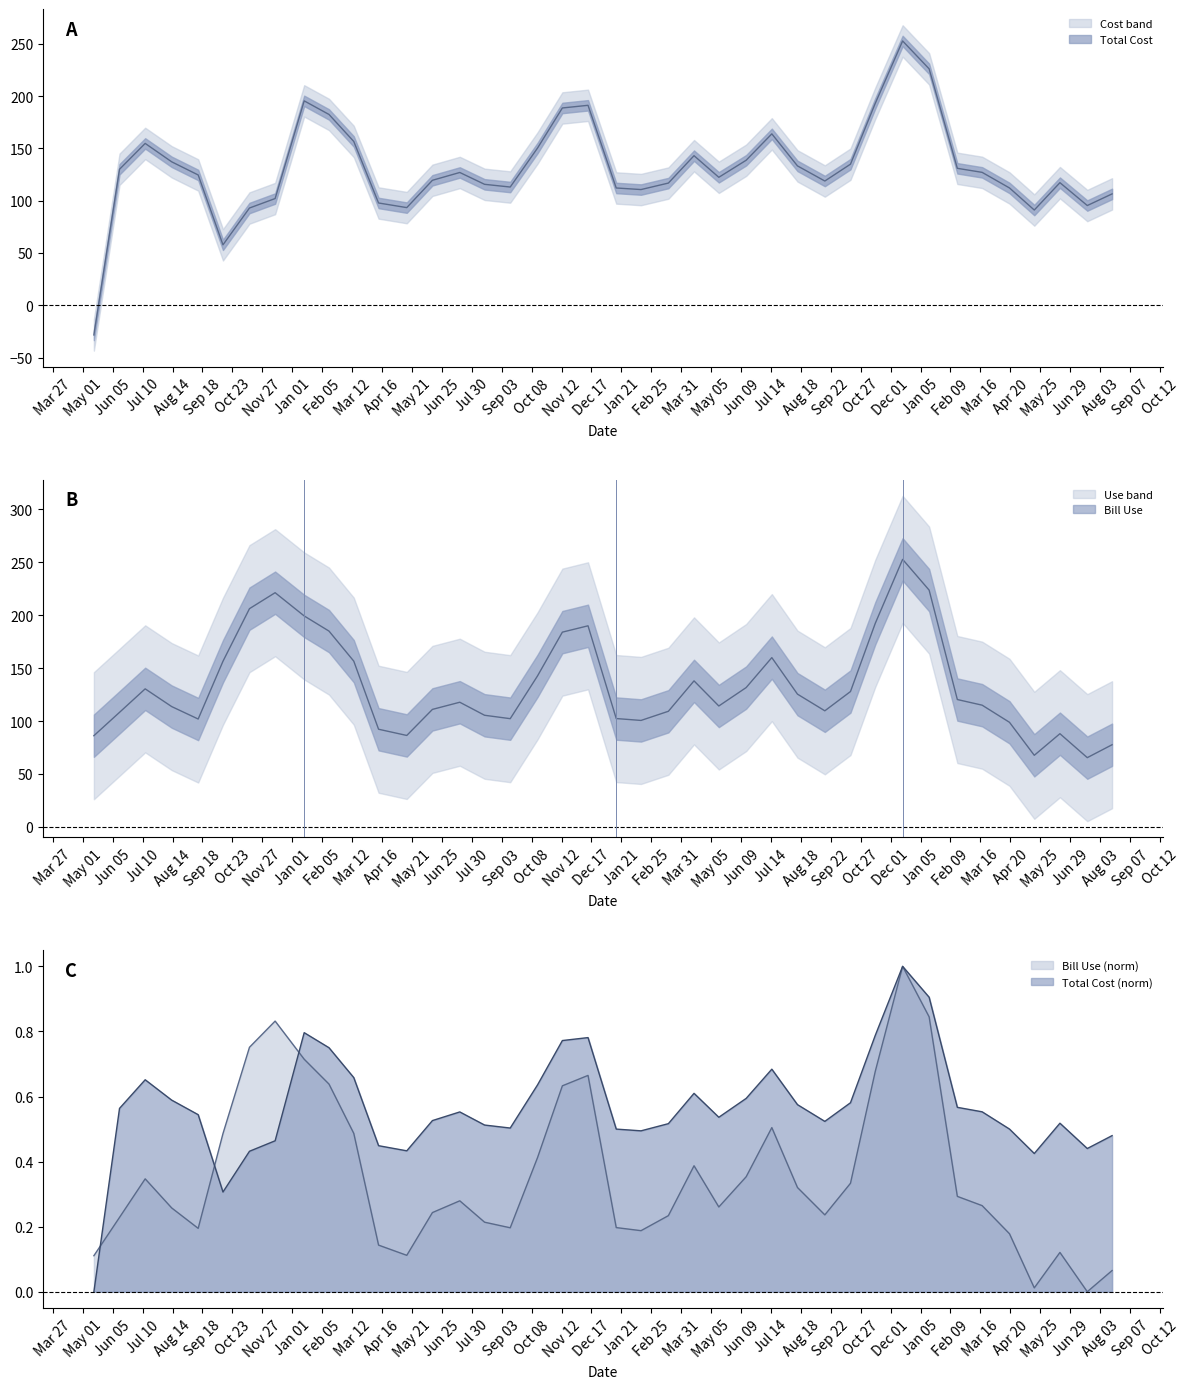

True or false: Bill Use and Total Cost intersect in this chart.

True